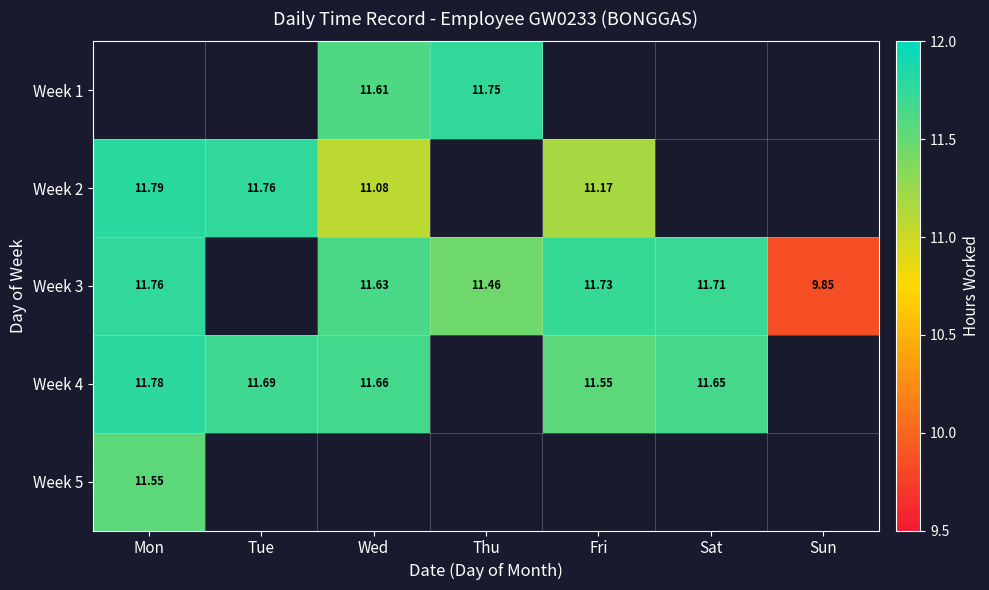

At which label does Week 2 reach its minimum?

Wed